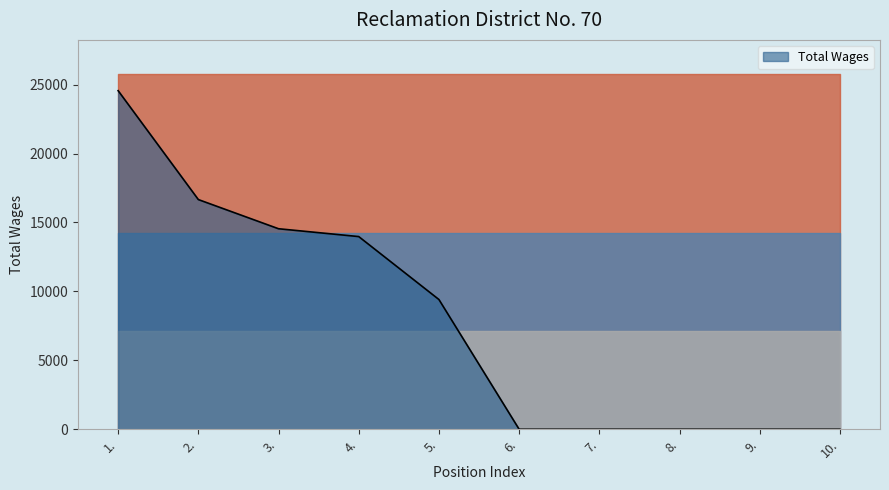

What is the difference between the maximum and minimum values?

24561